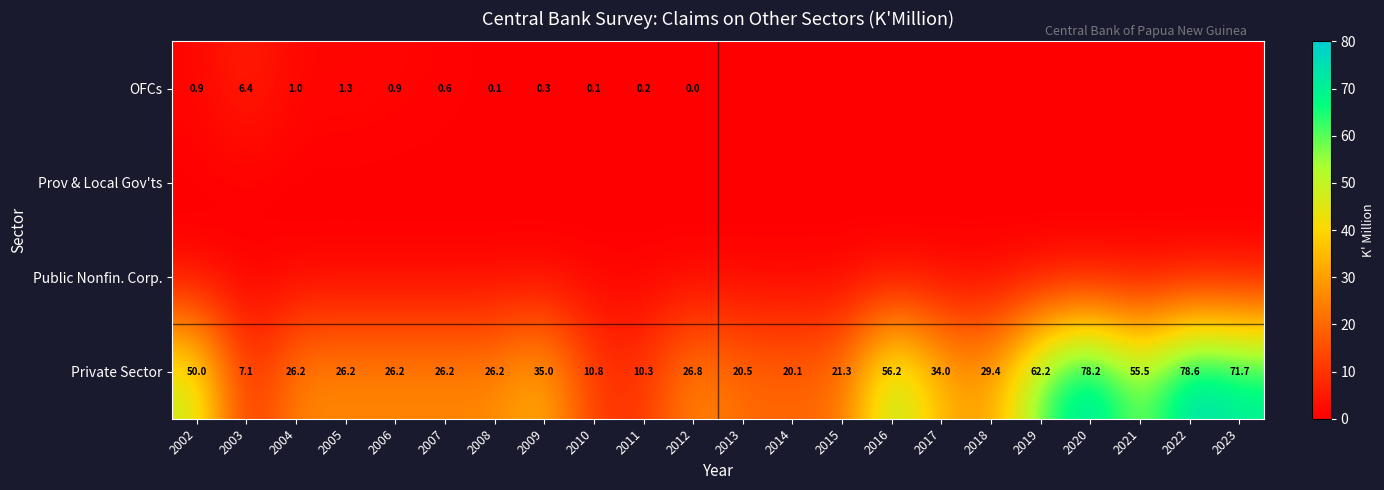

What is the difference between the Private Sector values at 2021 and 2002?

5.4